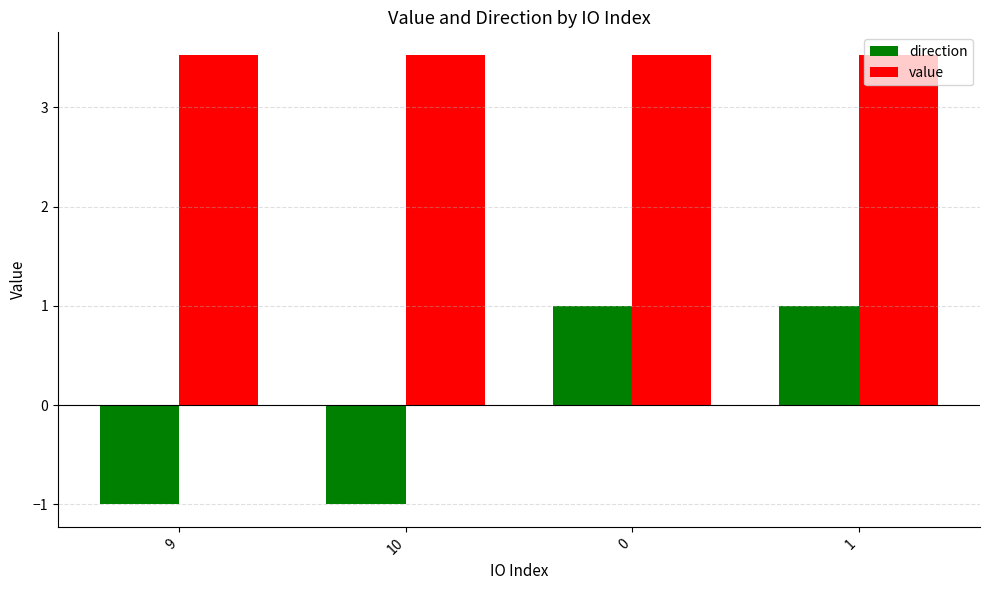

Rank the series by their maximum value, from lowest to highest.

direction, value